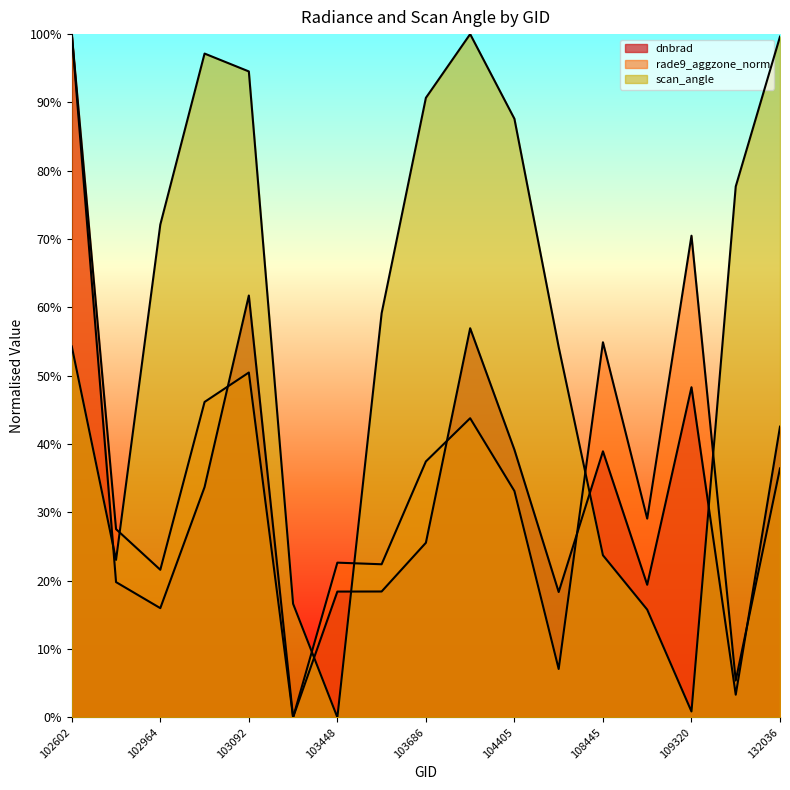

How many data points does each series have?

17